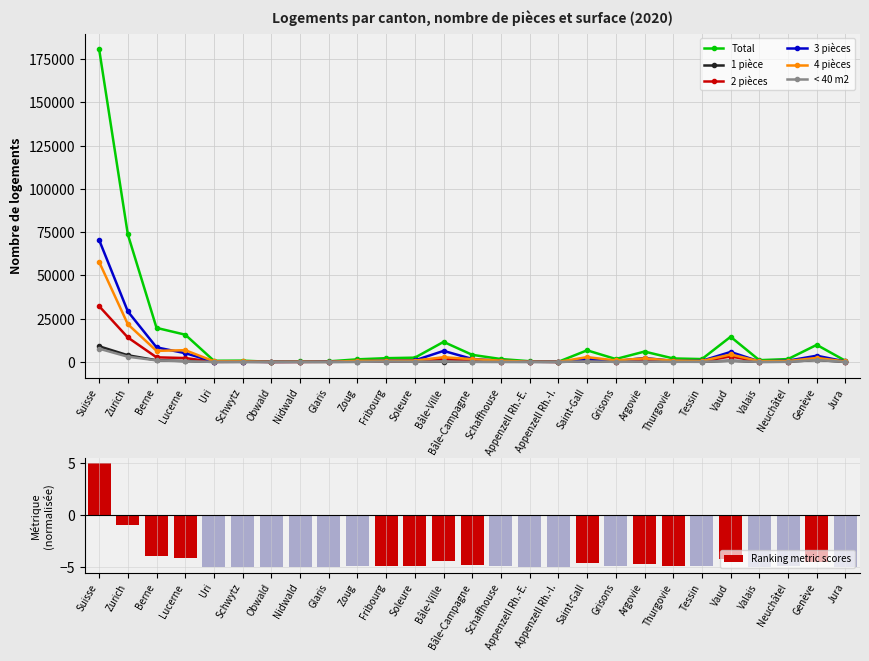

What is the difference between the highest and lowest values at Schwytz?

719